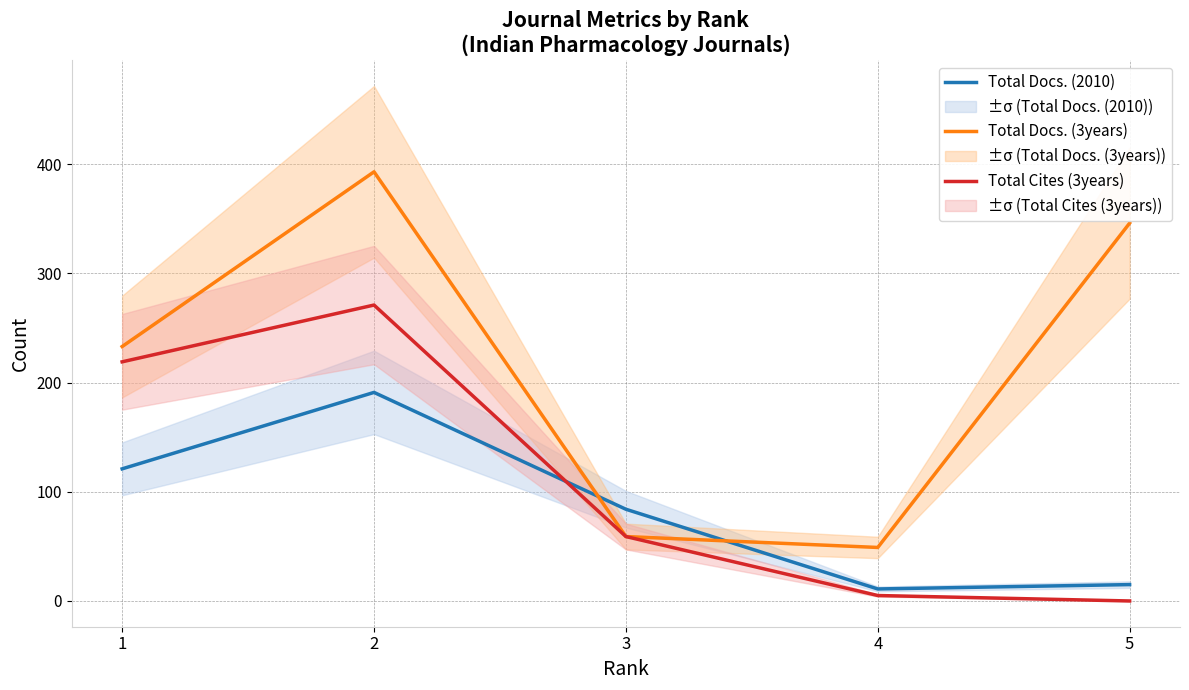

Which series changed the most between 1 and 3?

Total Docs. (3years)